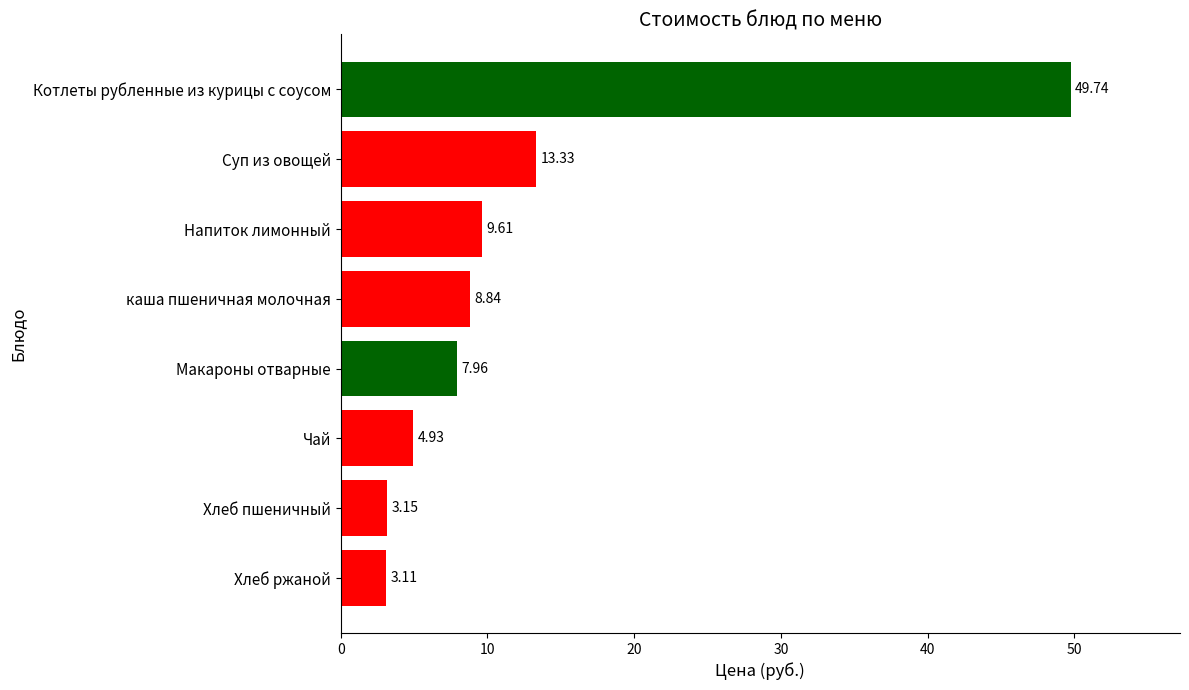

At which label is the value closest to 26?

Суп из овощей